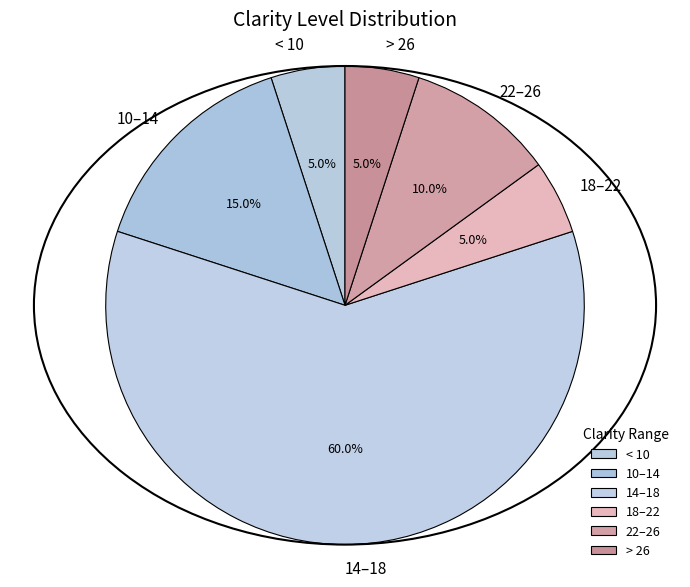

To the nearest percent, what is the difference between the largest and smallest slice percentages?

55%